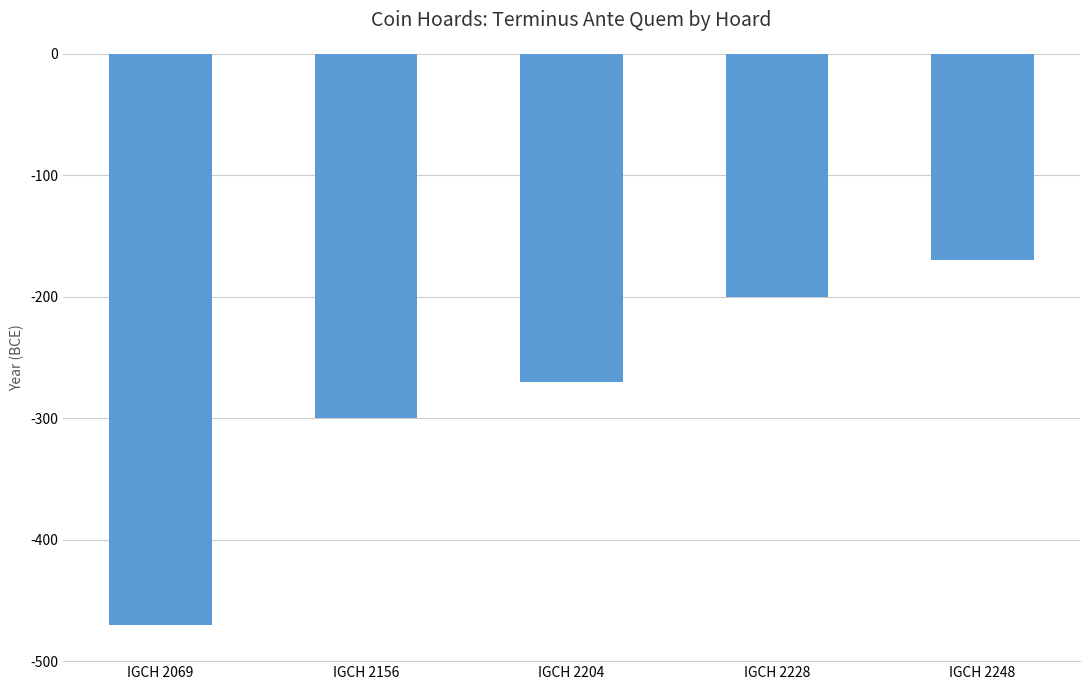

Rank the categories by value from lowest to highest.

IGCH 2069, IGCH 2156, IGCH 2204, IGCH 2228, IGCH 2248